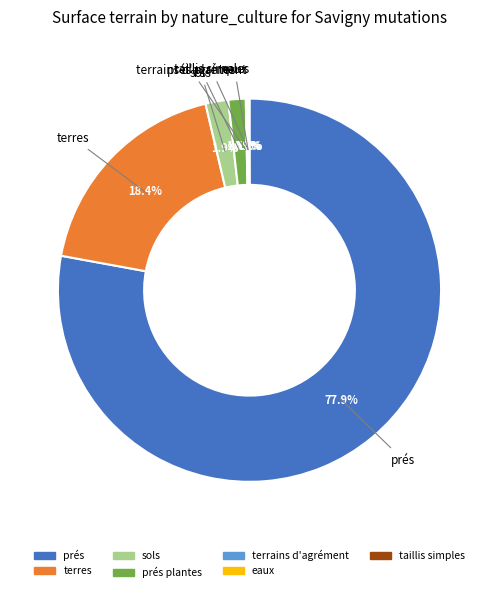

Does any single category account for the majority?

Yes